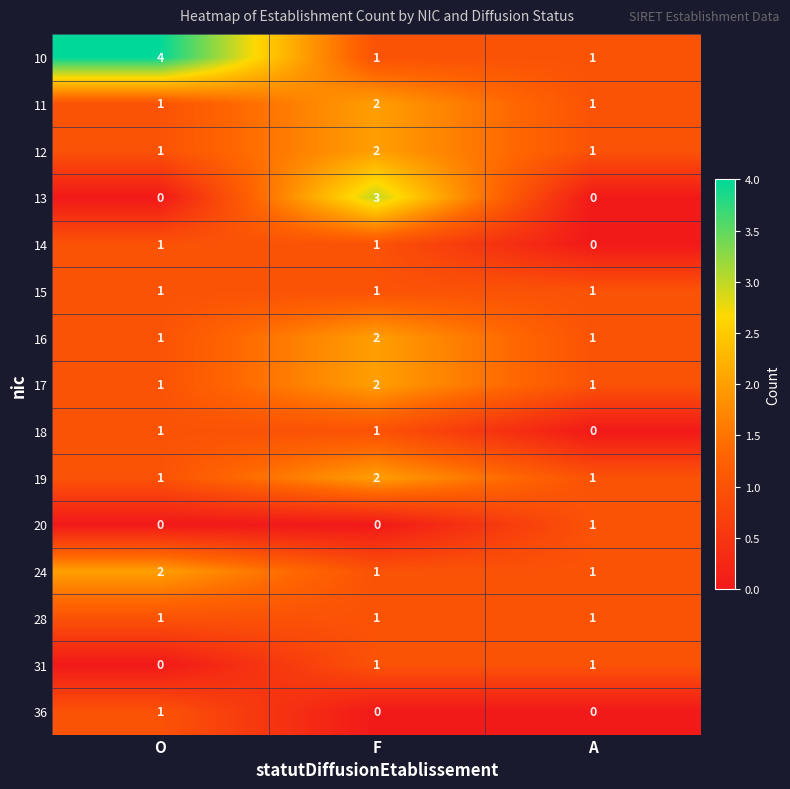

Which category has the highest value in the 19 series?

F